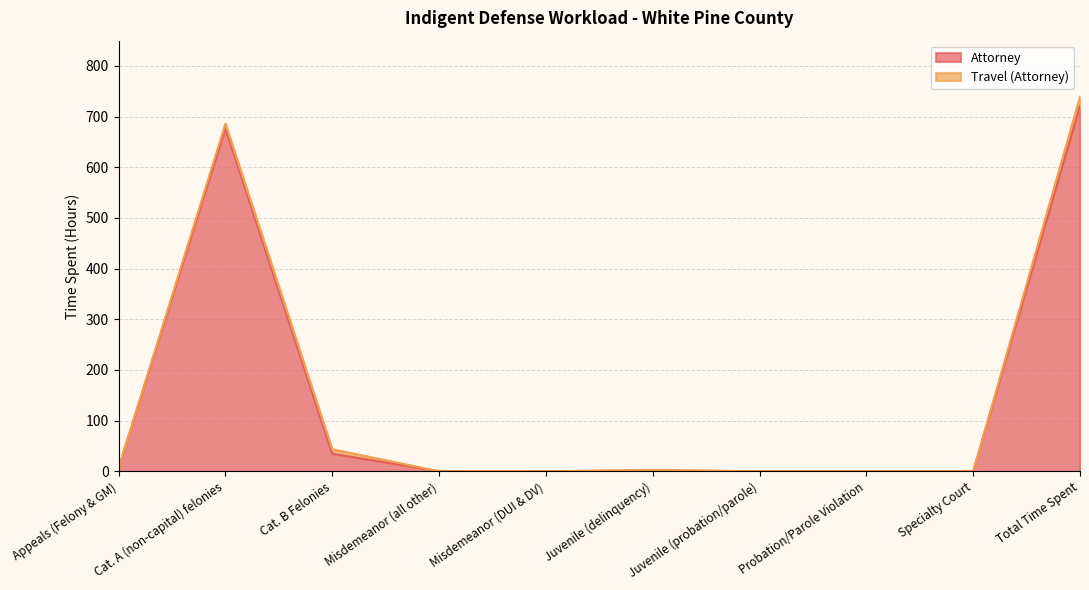

Reading right to left, what are all the values shown in this chart?

720.8	0.0	0.0	0.0	2.3	0.0	0.2	34.7	676.7	6.9